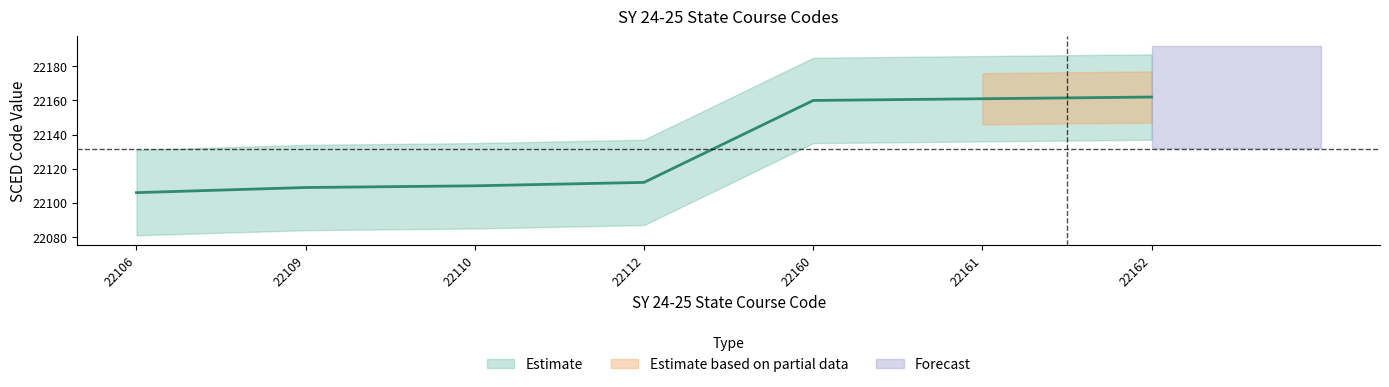

True or false: there are more than 0 points higher than both neighbors.

False